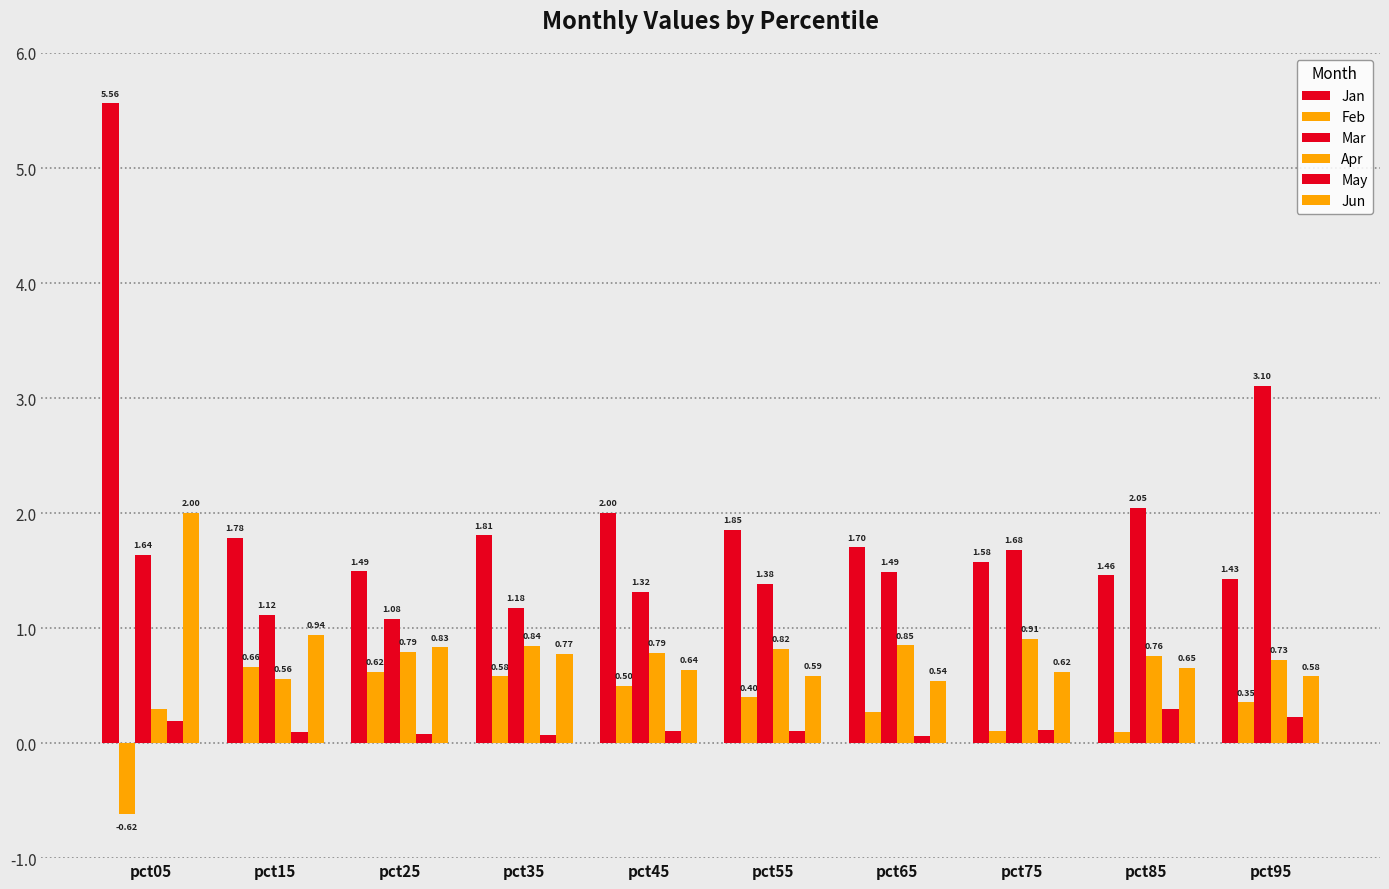

How many distinct data groups are displayed?

6